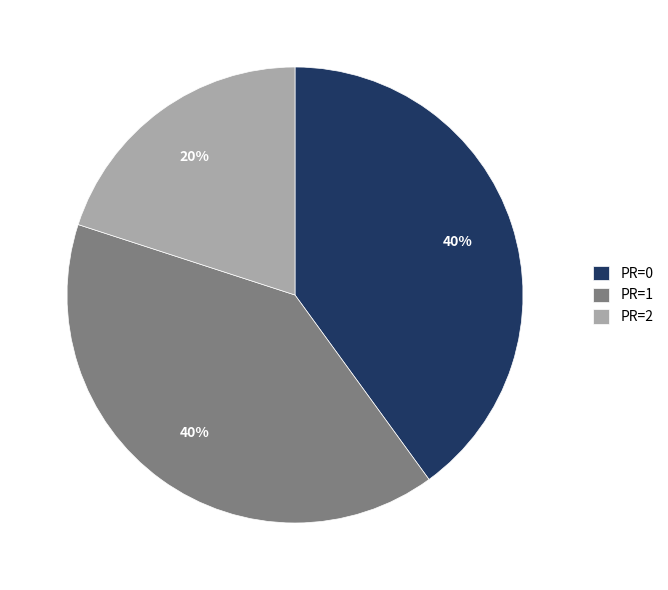

Which slice is the smallest?

PR=2